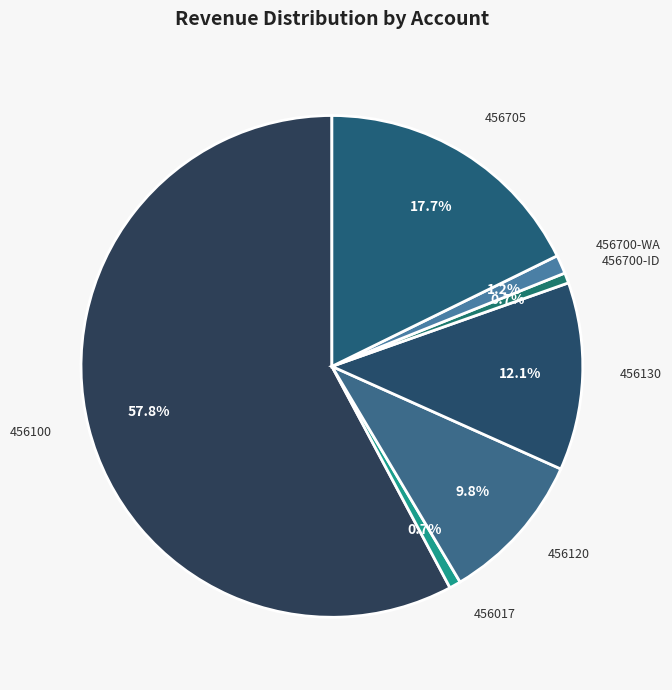

To the nearest percent, what is the average slice percentage?

14%